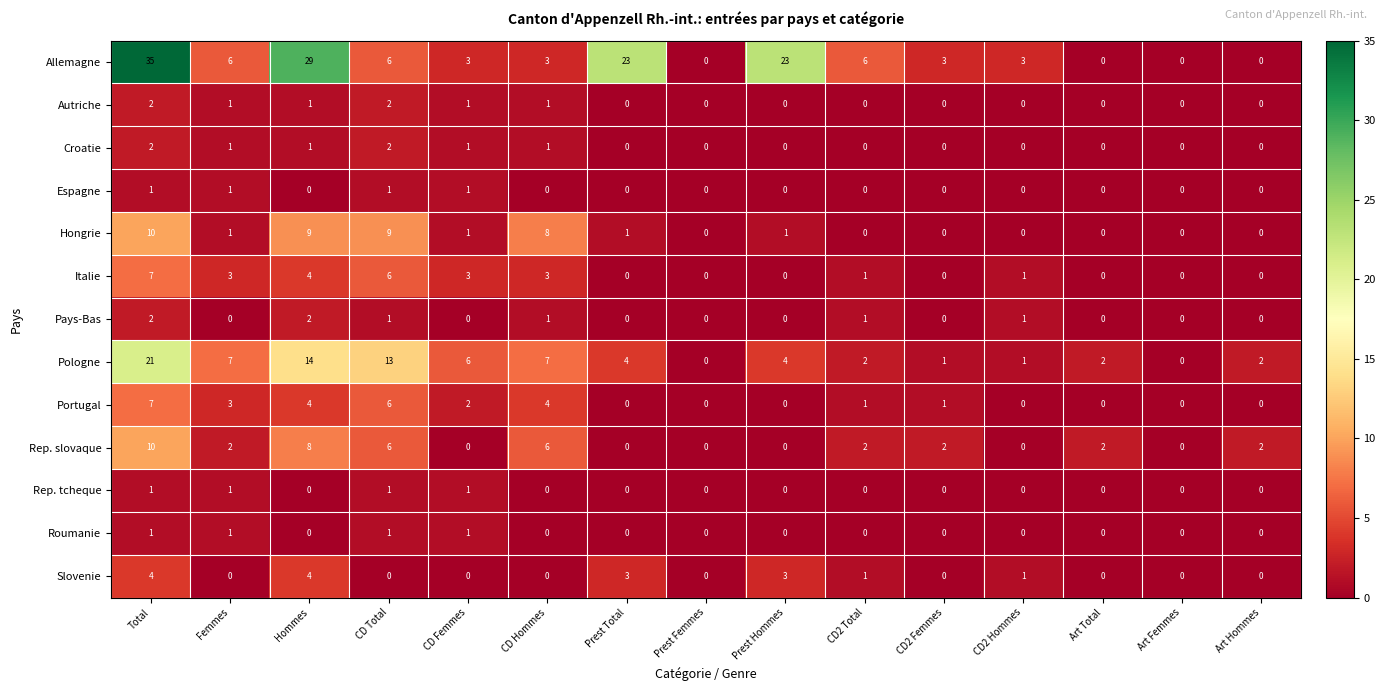

What is the difference between the highest and lowest values at CD Femmes?

6